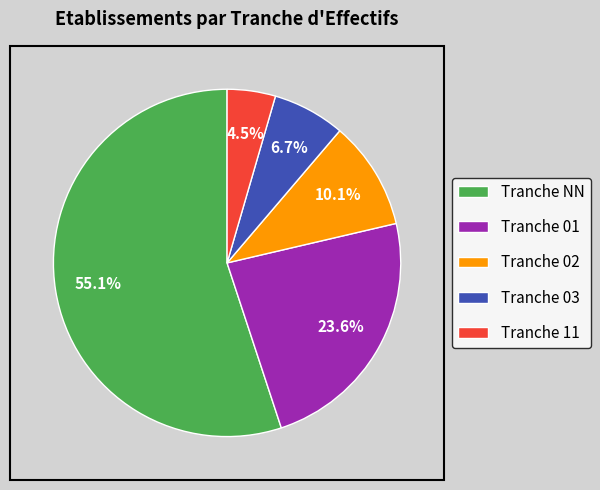

What portion of the pie excludes Tranche 11?

95.5%